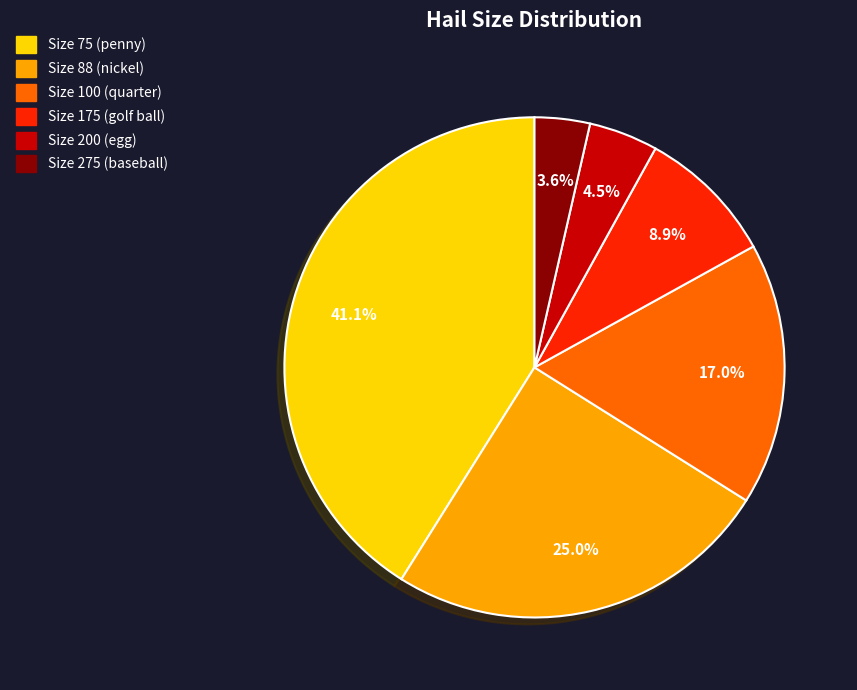

Is there any slice that represents more than half of the pie?

No